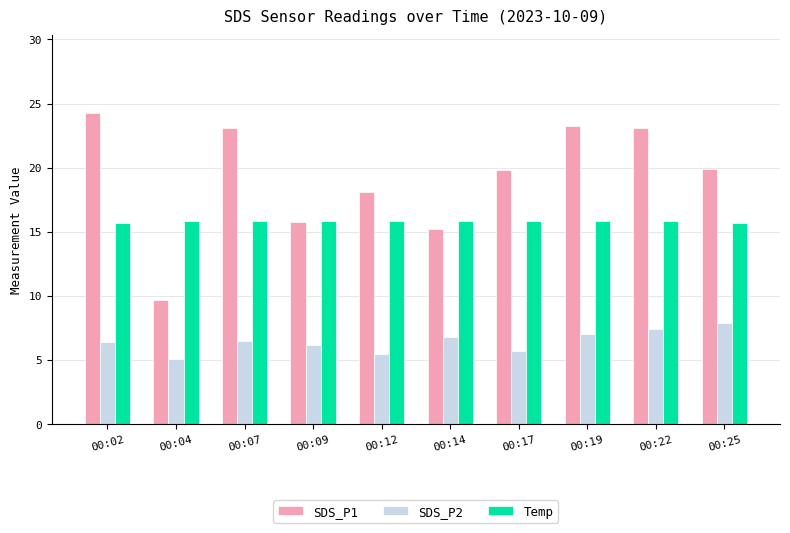

List the series in order of their peak value, highest first.

SDS_P1, Temp, SDS_P2